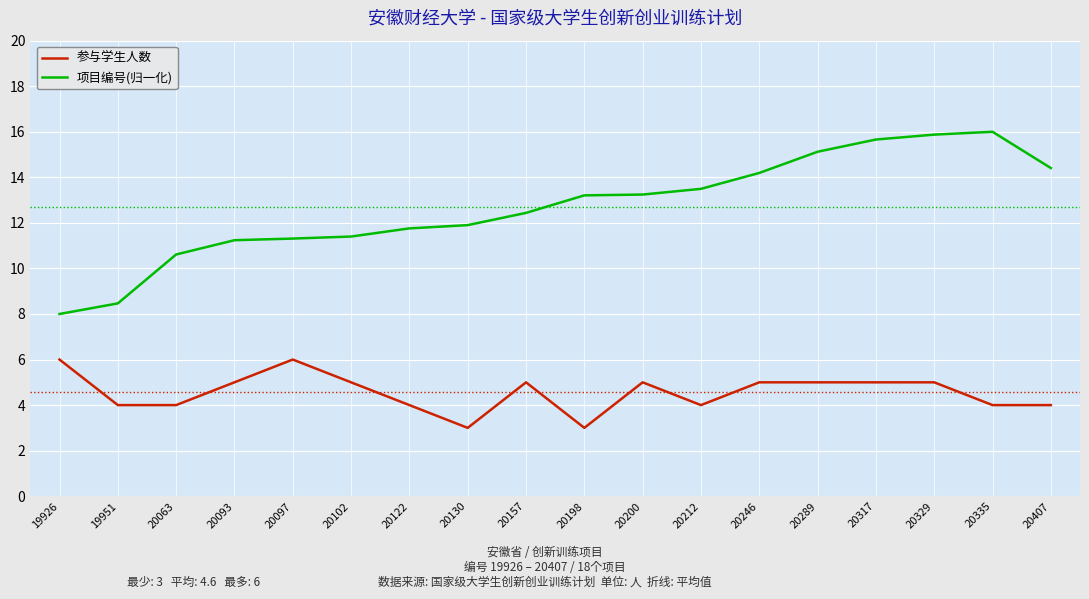

True or false: 参与学生人数 has more than 2 points higher than both neighbors.

True